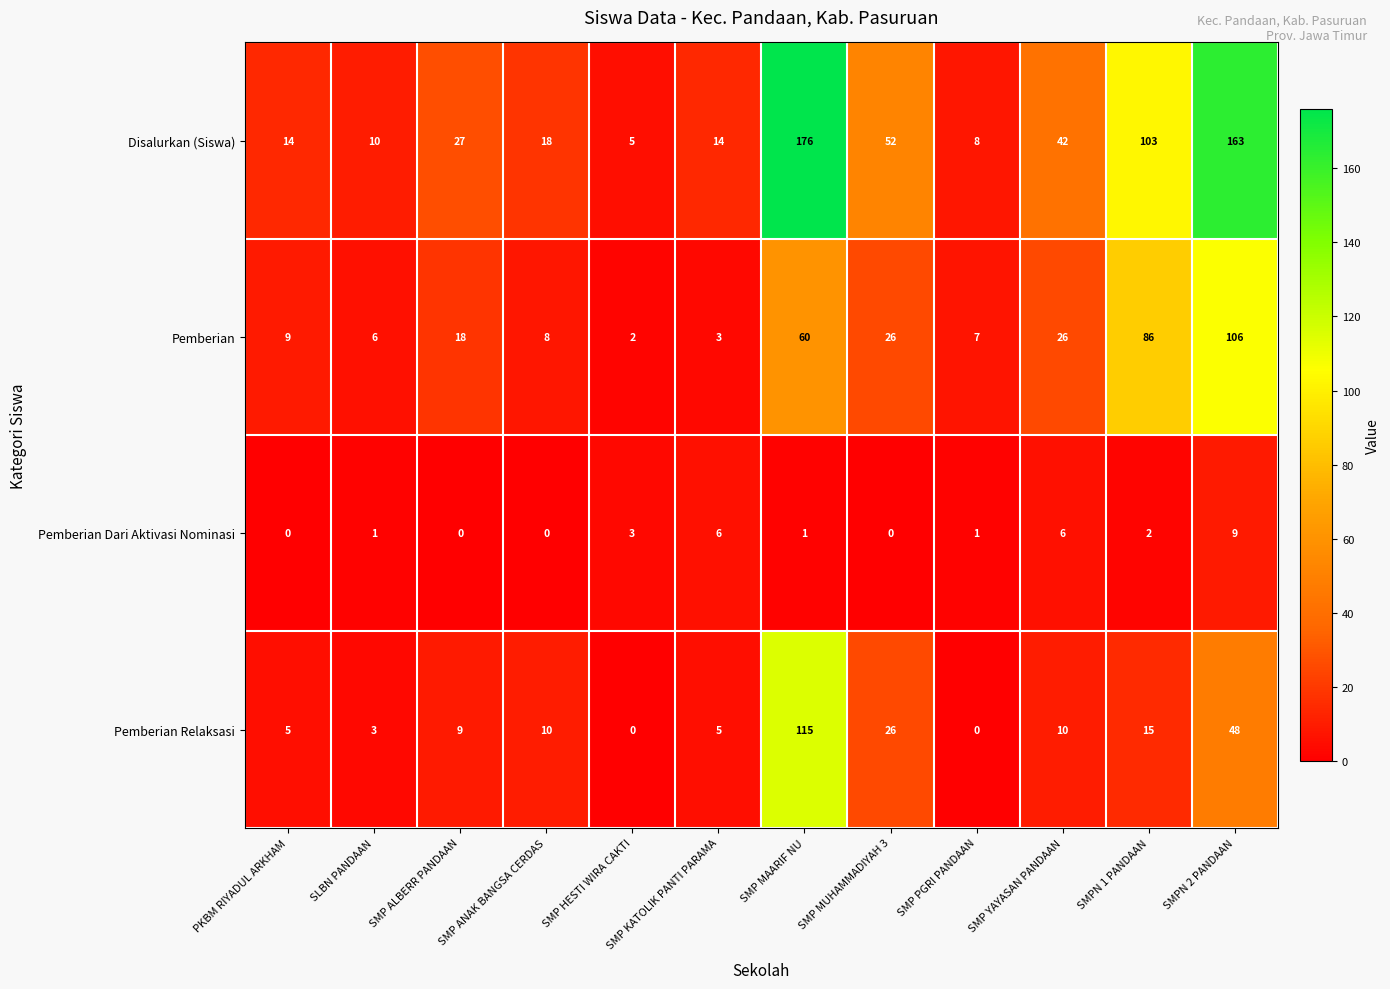

What is the sum of the Pemberian Relaksasi values at SMP YAYASAN PANDAAN and SMPN 1 PANDAAN?

25